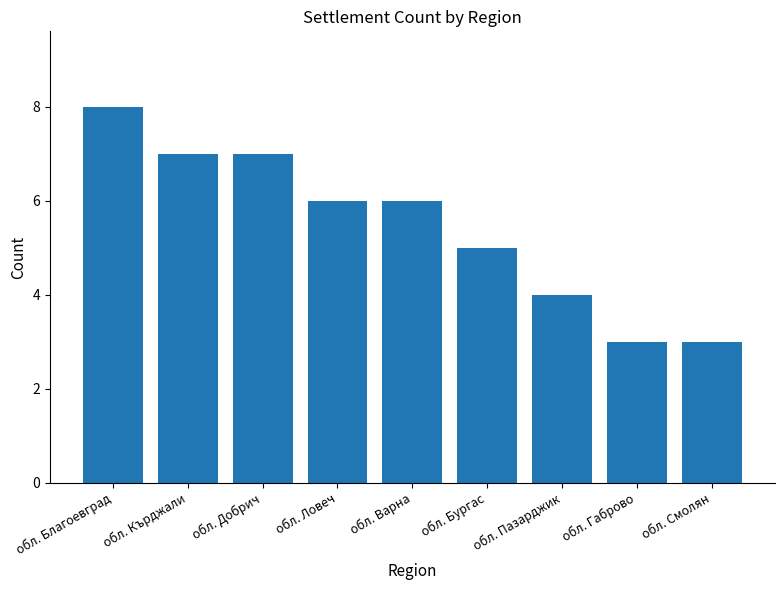

The value at обл. Габрово is 3. True or false?

True